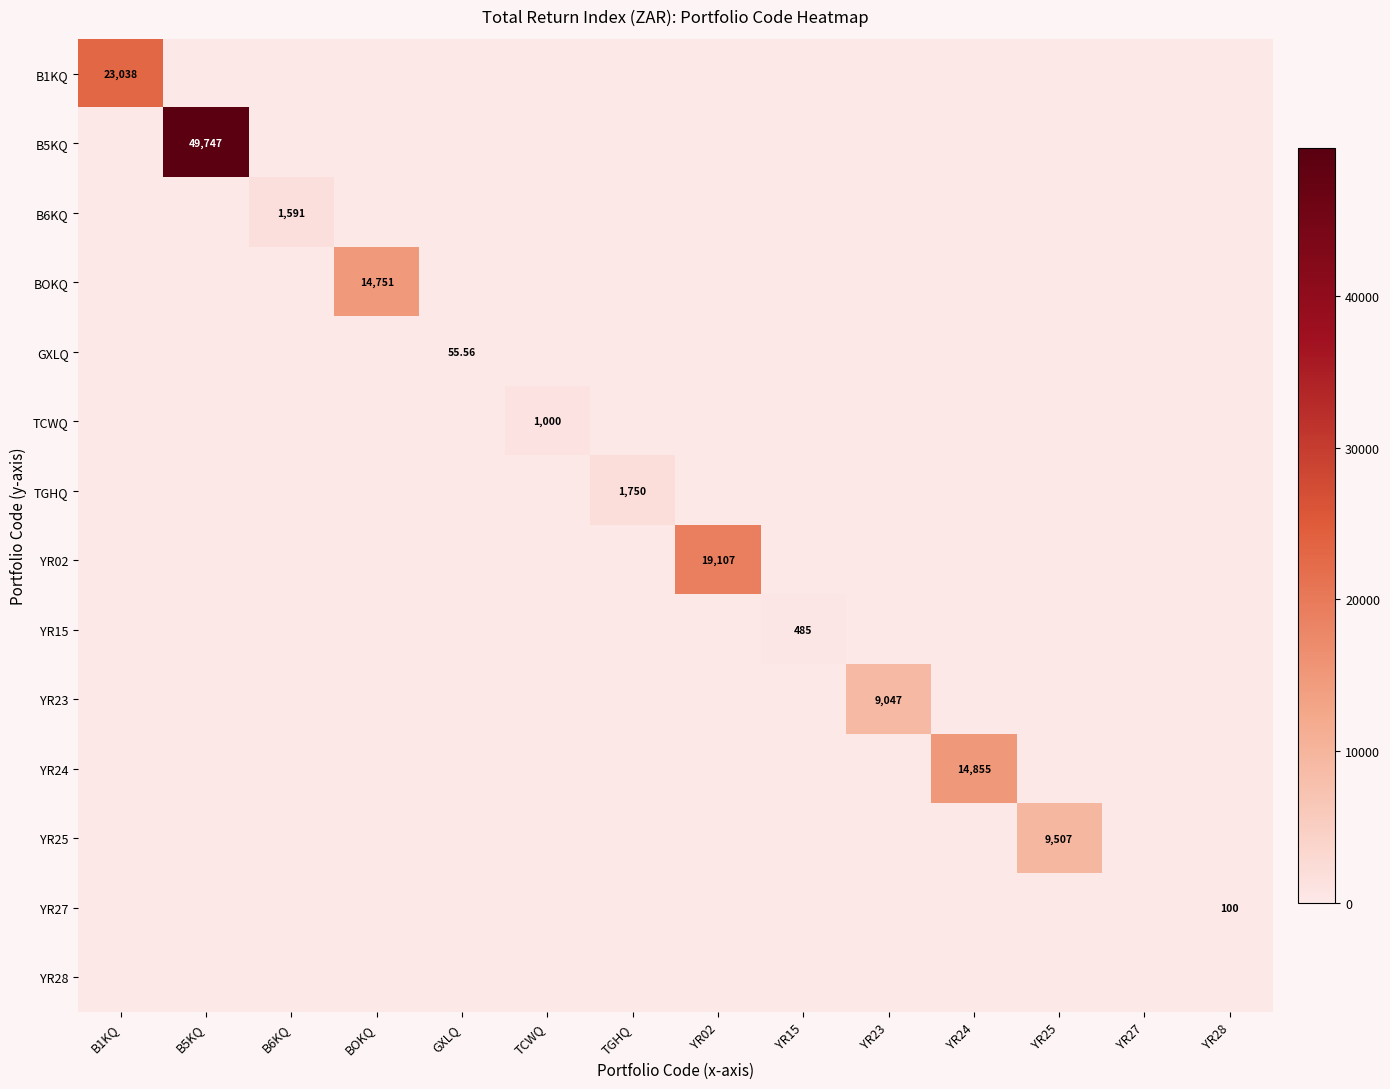

The value of YR02 at B1KQ is 0.0. True or false?

True